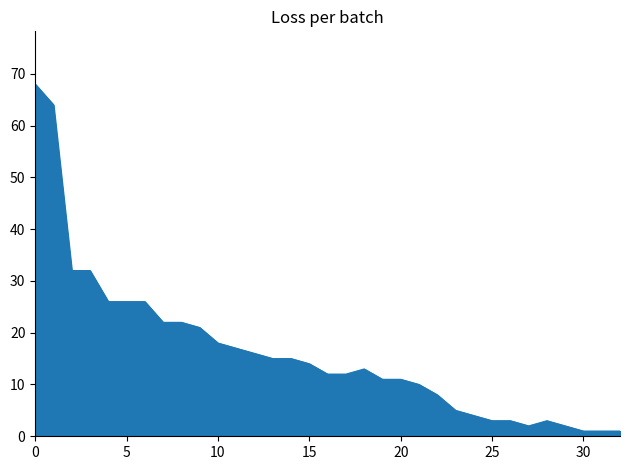

What is the difference between the maximum and minimum values?

67